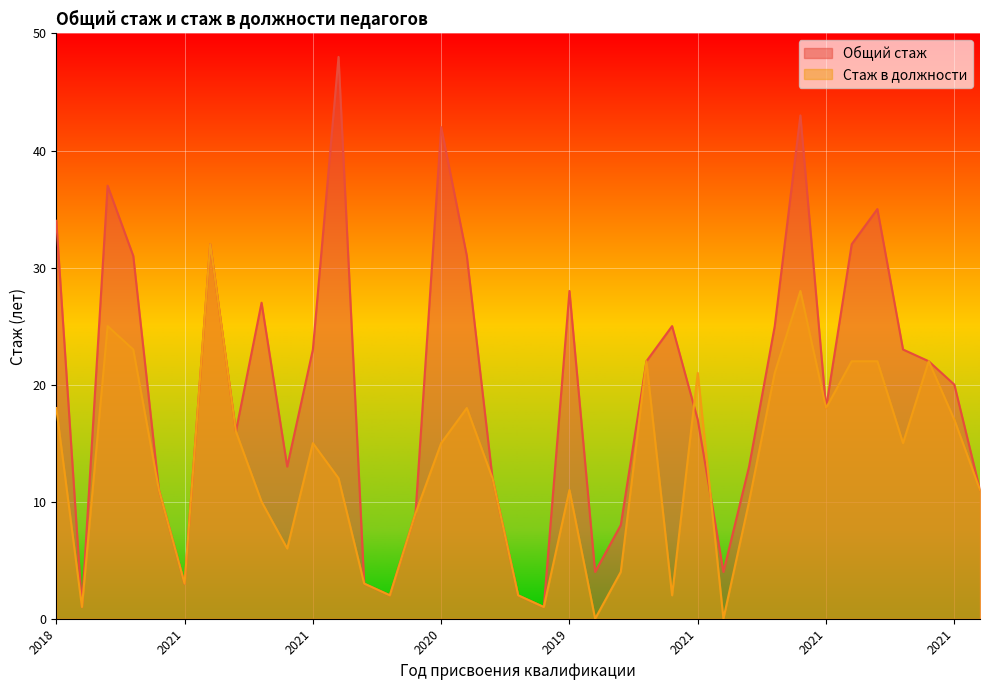

What is the total value across all series at ?

2